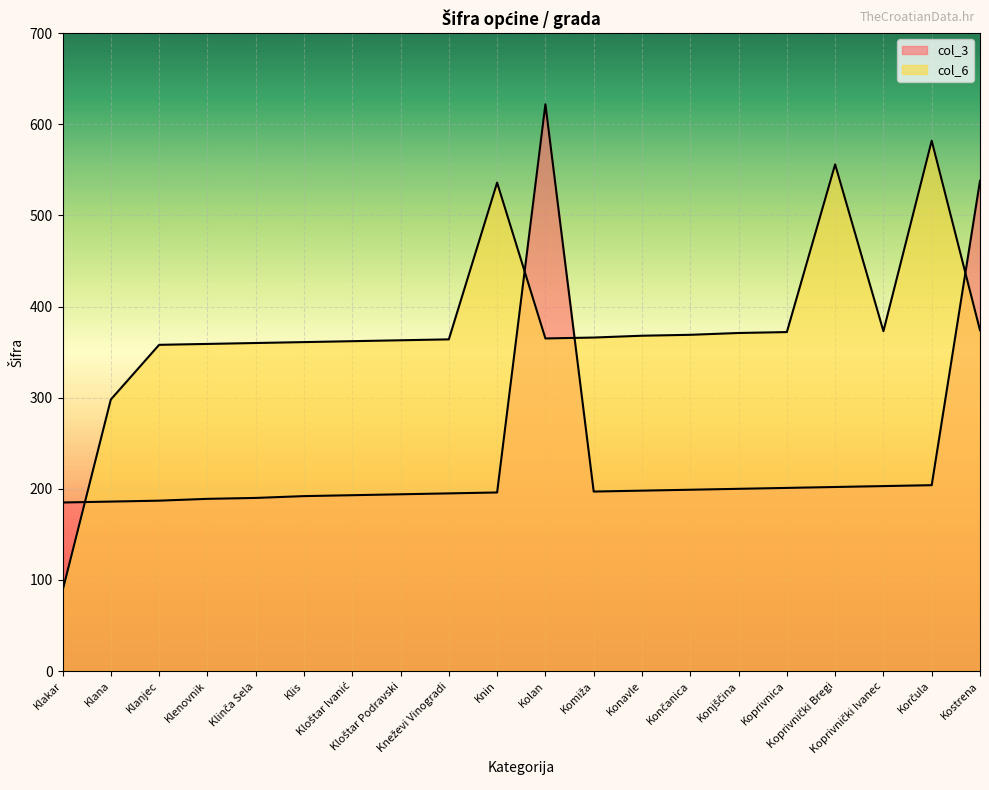

Count the number of categories in the chart.

20